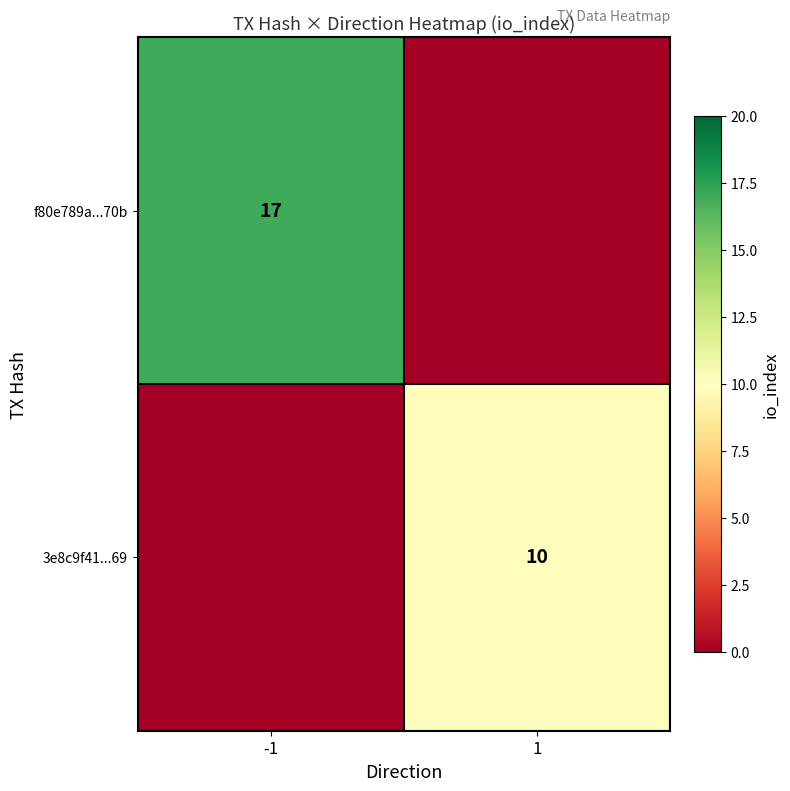

Is it true that f80e789a...70b equals 10 at -1?

False